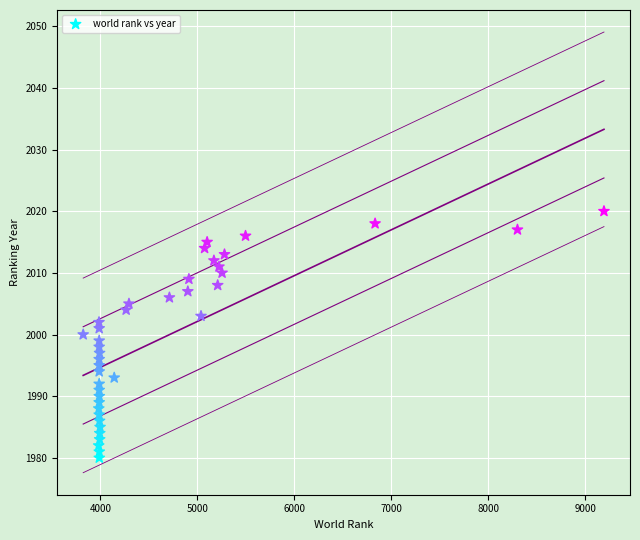

What is the range of X values (max minus min)?

5370